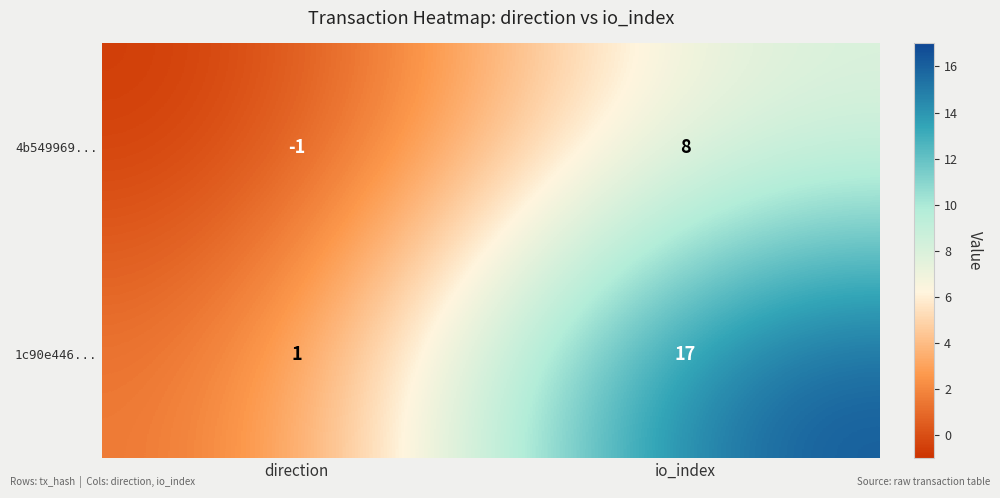

The value of 1c90e446... at io_index is 17. True or false?

True